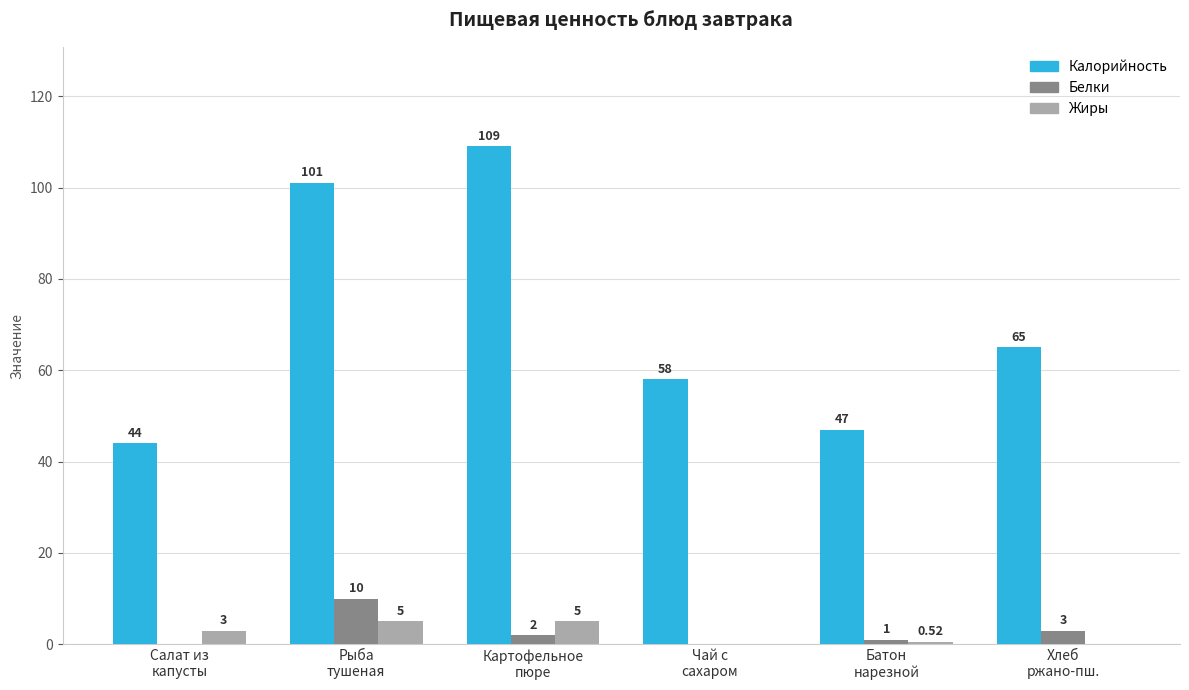

Which series has the largest total across all categories?

Калорийность